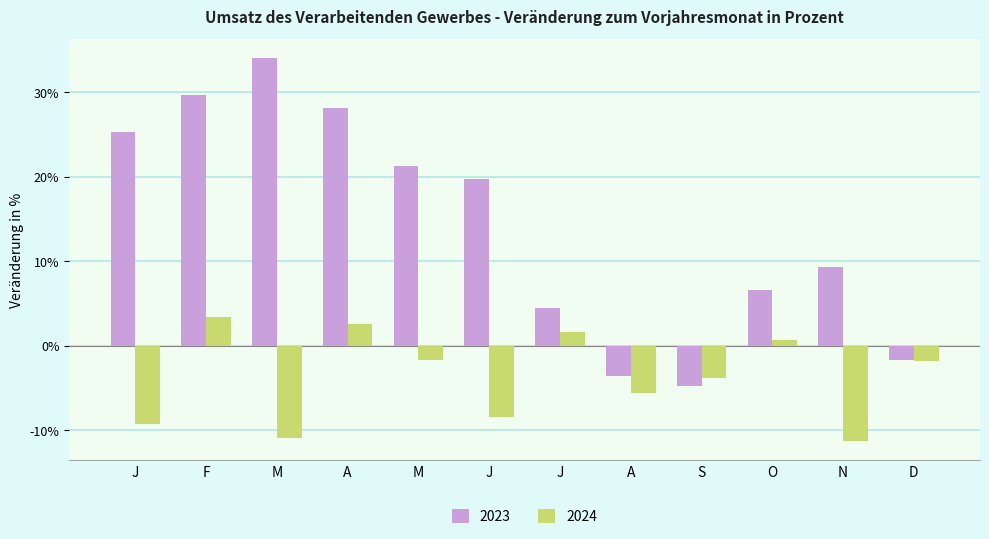

At S, list the series in order from smallest to largest.

2023, 2024